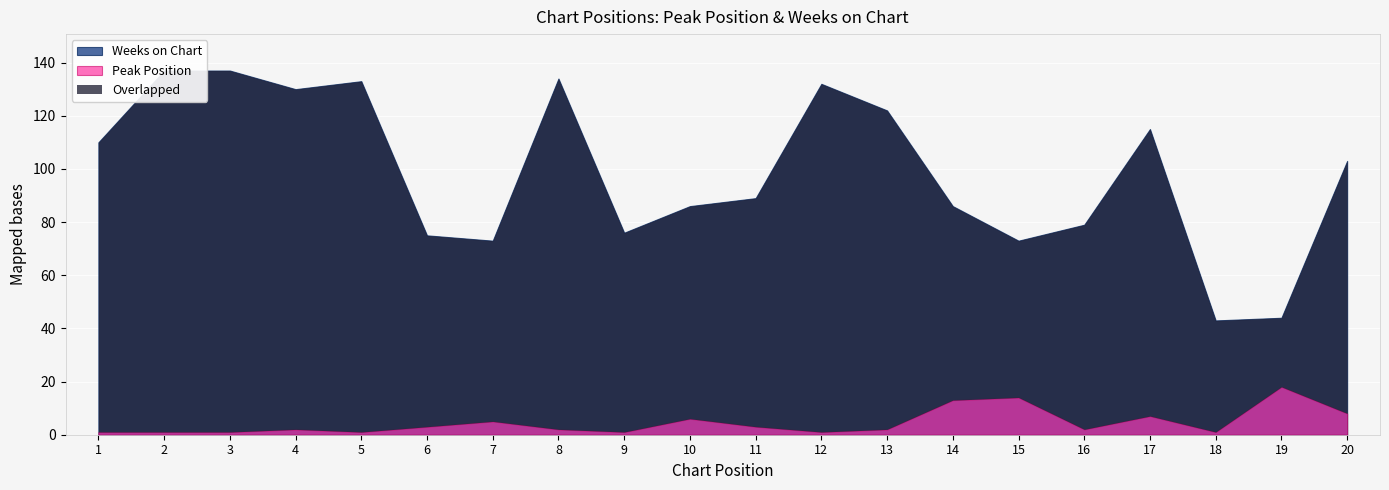

True or false: Peak Position and Weeks on Chart cross at least once.

False